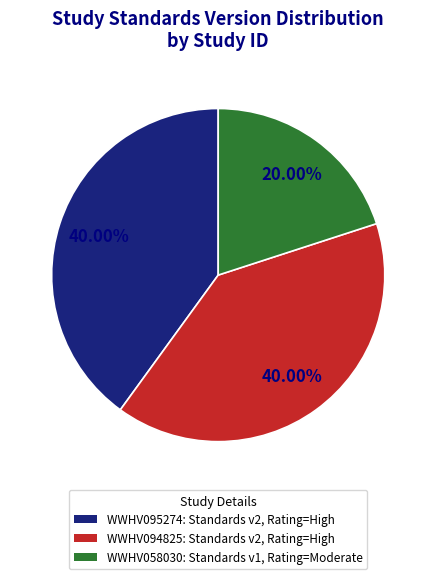

Does any single category account for the majority?

No